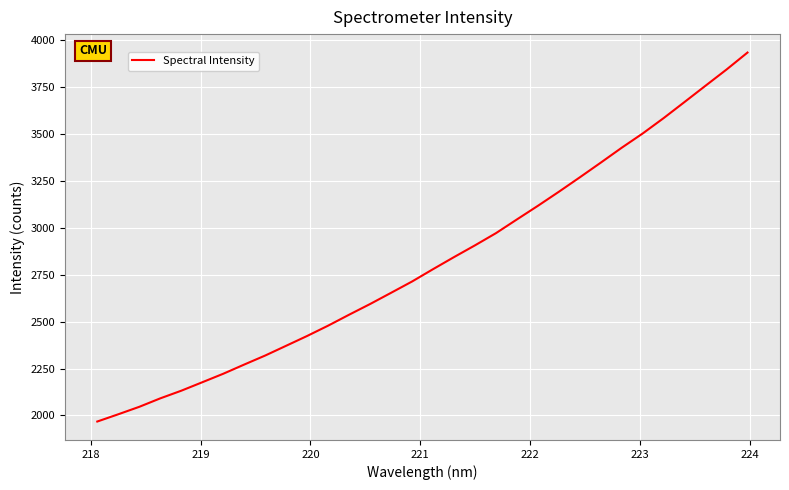

True or false: the data has more than 1 interior local peaks.

False